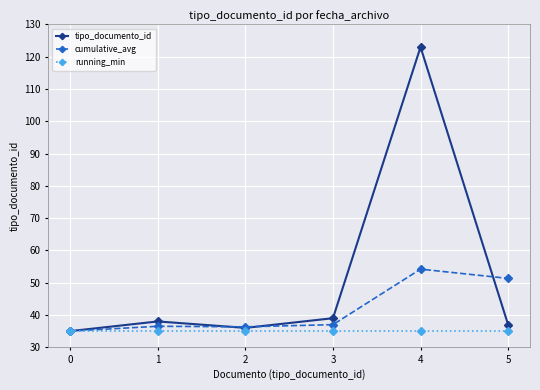

Does the chart display data point markers on the line(s)?

Yes